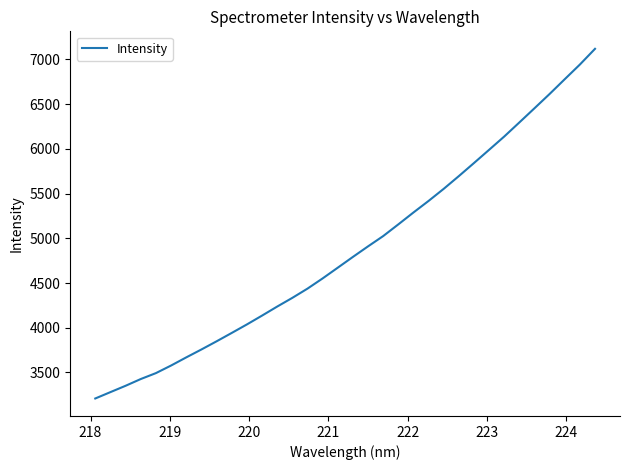

What is the minimum value shown in the chart?

3208.5